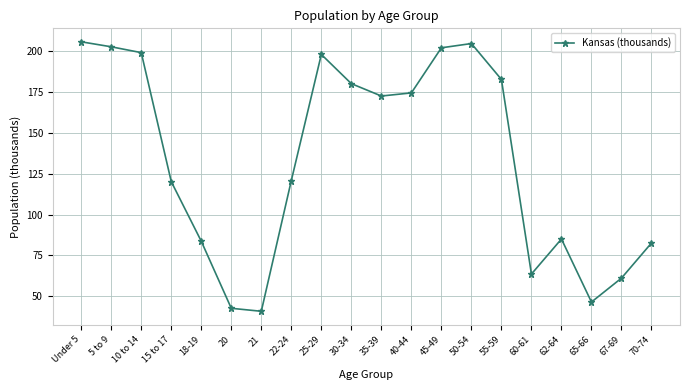

What is the label of the 12th point from the left?

40-44